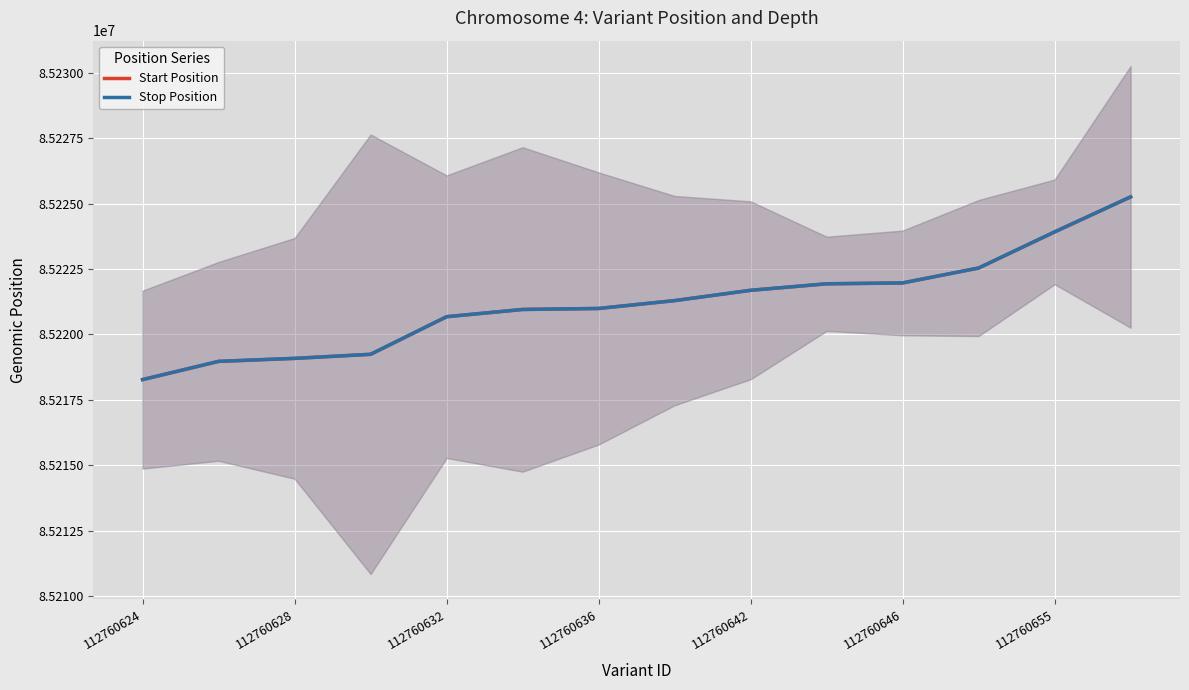

At which label does Stop Position reach its minimum?

112760624